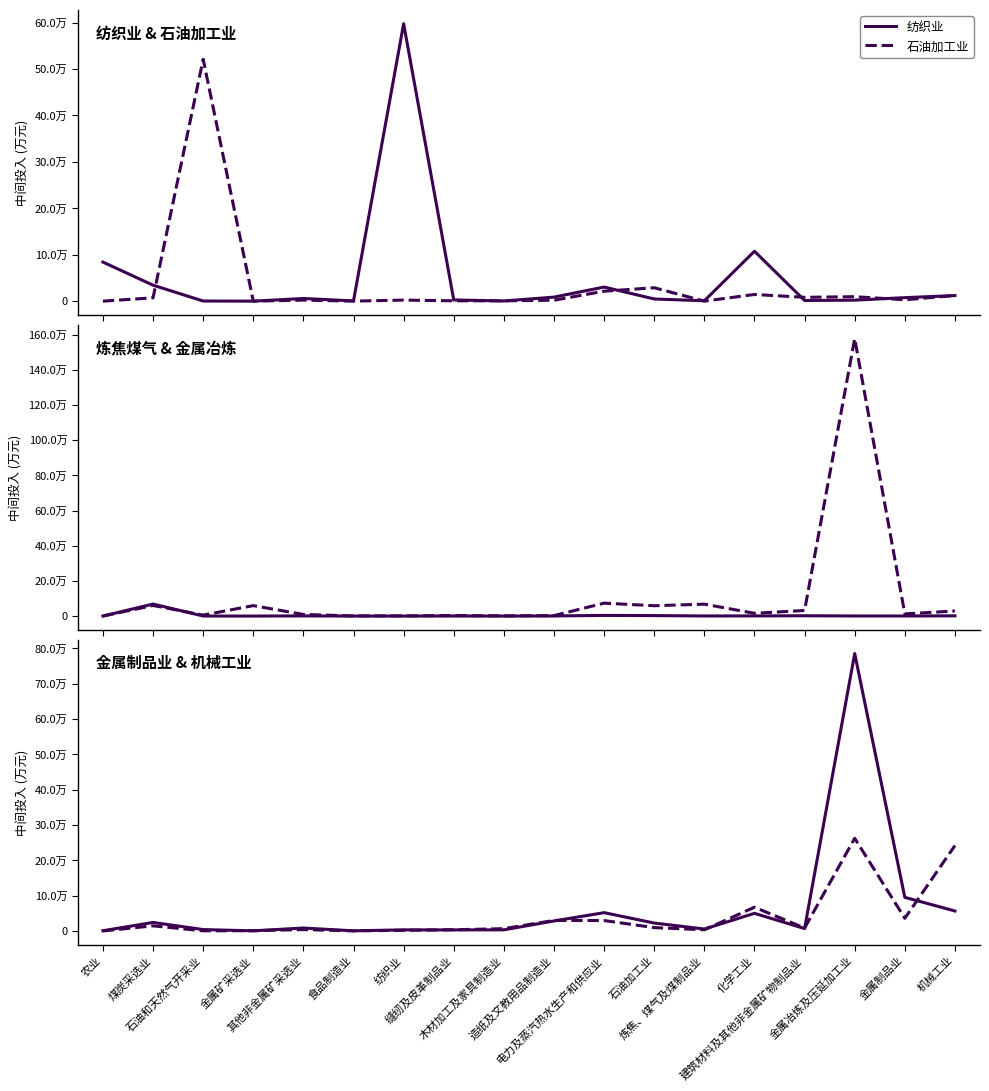

Where is 炼焦煤气及煤制品业 nearest to the value 34104?

电力及蒸汽热水生产和供应业